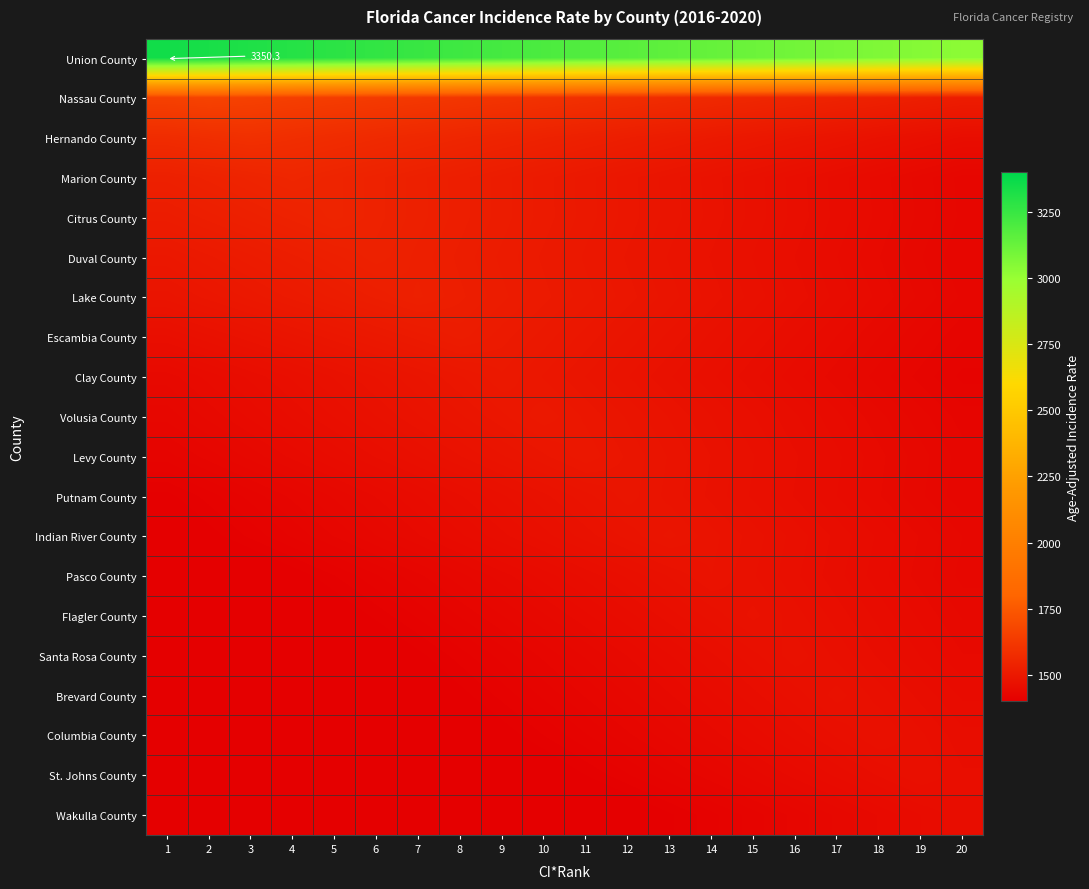

What is the approximate value of Santa Rosa County at 13?

1450.5